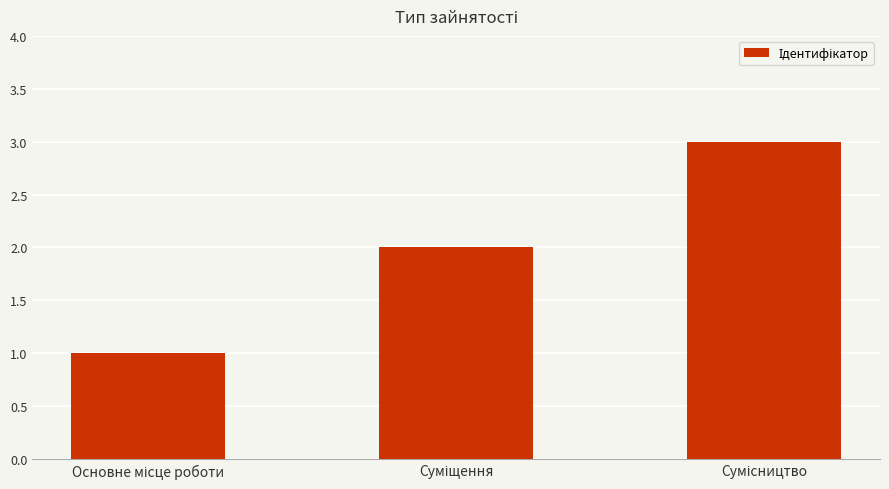

What is the value of the 2nd bar from the left?

2